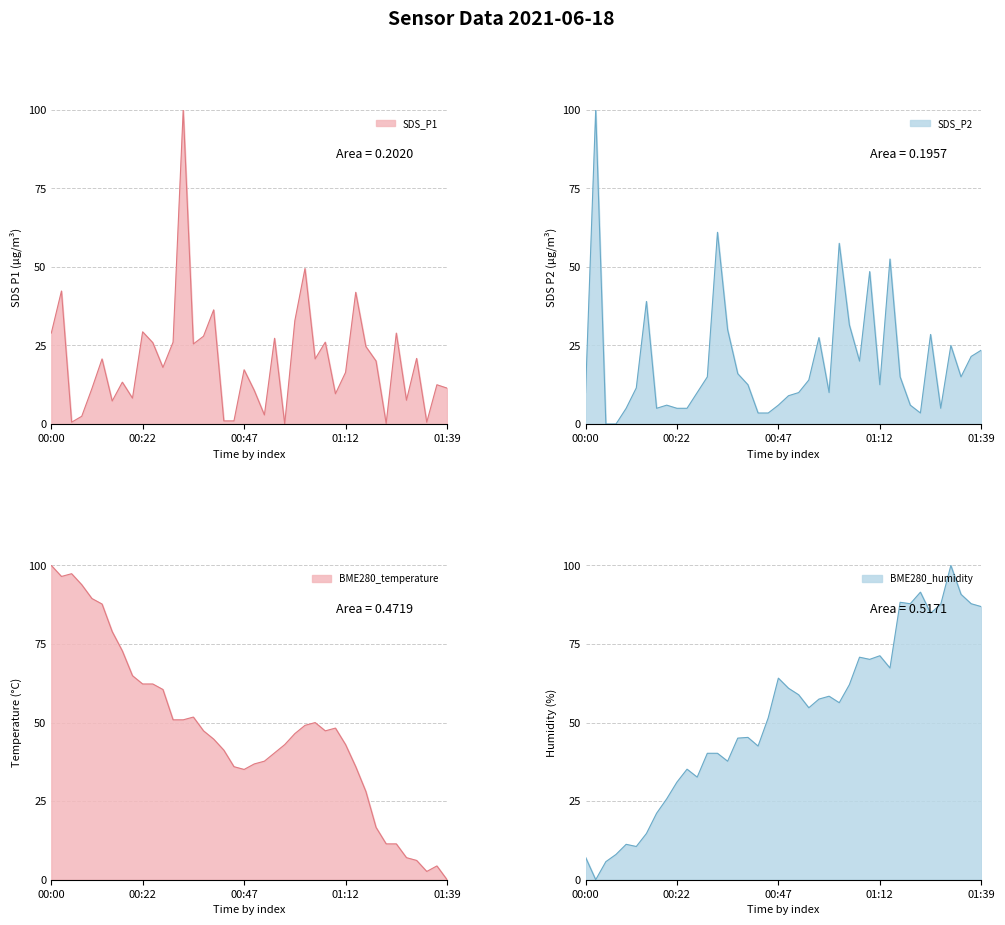

True or false: SDS_P2 and BME280_temperature intersect in this chart.

True